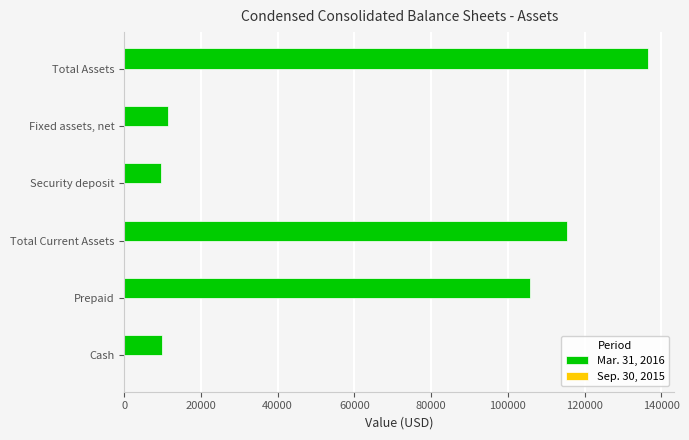

Between Prepaid and Fixed assets, net, which series saw the biggest shift?

Mar. 31, 2016